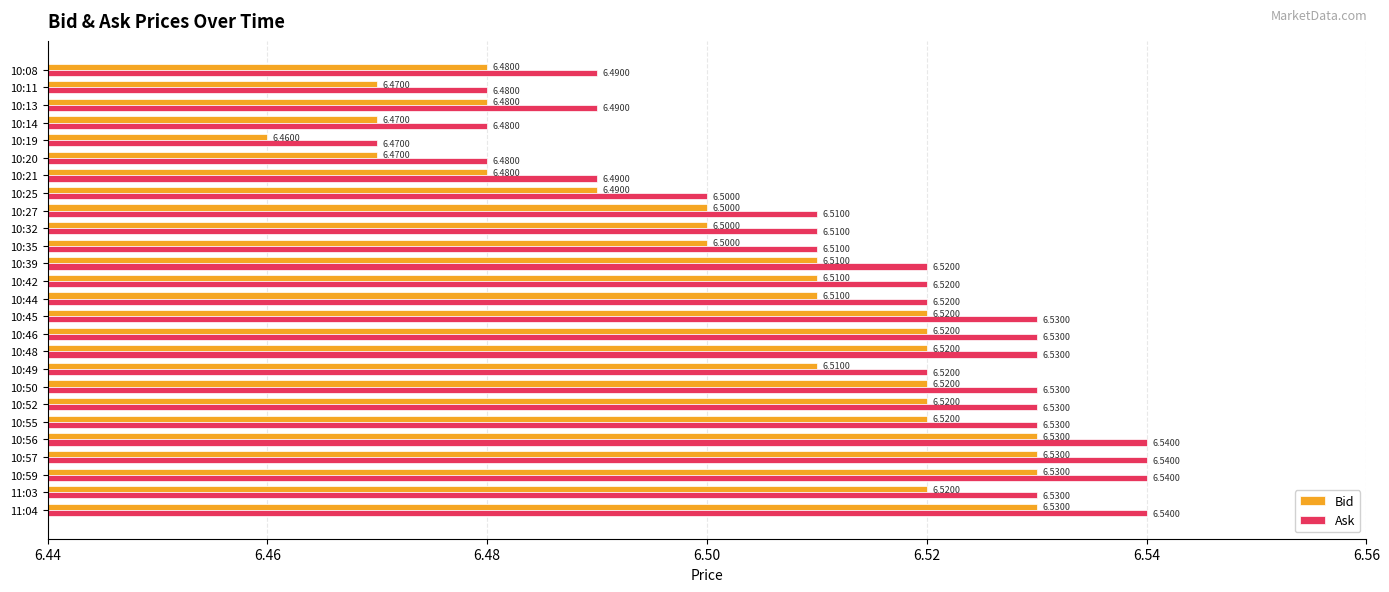

What are all the series names shown in the legend?

Bid, Ask